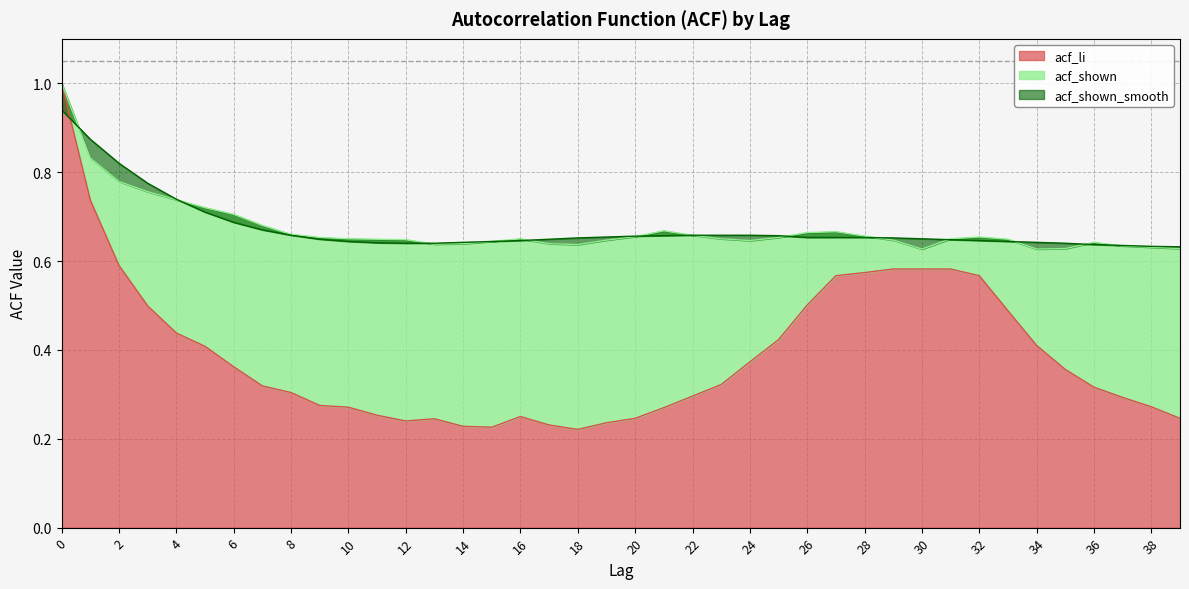

Reading left to right, extract all data points from this chart.

acf_li: 0=1.0	1=0.7	2=0.6	3=0.5	4=0.4	5=0.4	6=0.4	7=0.3	8=0.3	9=0.3	10=0.3	11=0.3	12=0.2	13=0.2	14=0.2	15=0.2	16=0.2	17=0.2	18=0.2	19=0.2	20=0.2	21=0.3	22=0.3	23=0.3	24=0.4	25=0.4	26=0.5	27=0.6	28=0.6	29=0.6	30=0.6	31=0.6	32=0.6	33=0.5	34=0.4	35=0.4	36=0.3	37=0.3	38=0.3	39=0.2
acf_shown: 0=1.0	1=0.8	2=0.8	3=0.8	4=0.7	5=0.7	6=0.7	7=0.7	8=0.7	9=0.7	10=0.7	11=0.6	12=0.6	13=0.6	14=0.6	15=0.6	16=0.7	17=0.6	18=0.6	19=0.6	20=0.7	21=0.7	22=0.7	23=0.7	24=0.6	25=0.7	26=0.7	27=0.7	28=0.7	29=0.6	30=0.6	31=0.7	32=0.7	33=0.6	34=0.6	35=0.6	36=0.6	37=0.6	38=0.6	39=0.6
acf_shown_smooth: 0=0.9	1=0.9	2=0.8	3=0.8	4=0.7	5=0.7	6=0.7	7=0.7	8=0.7	9=0.6	10=0.6	11=0.6	12=0.6	13=0.6	14=0.6	15=0.6	16=0.6	17=0.6	18=0.7	19=0.7	20=0.7	21=0.7	22=0.7	23=0.7	24=0.7	25=0.7	26=0.7	27=0.7	28=0.7	29=0.7	30=0.7	31=0.6	32=0.6	33=0.6	34=0.6	35=0.6	36=0.6	37=0.6	38=0.6	39=0.6